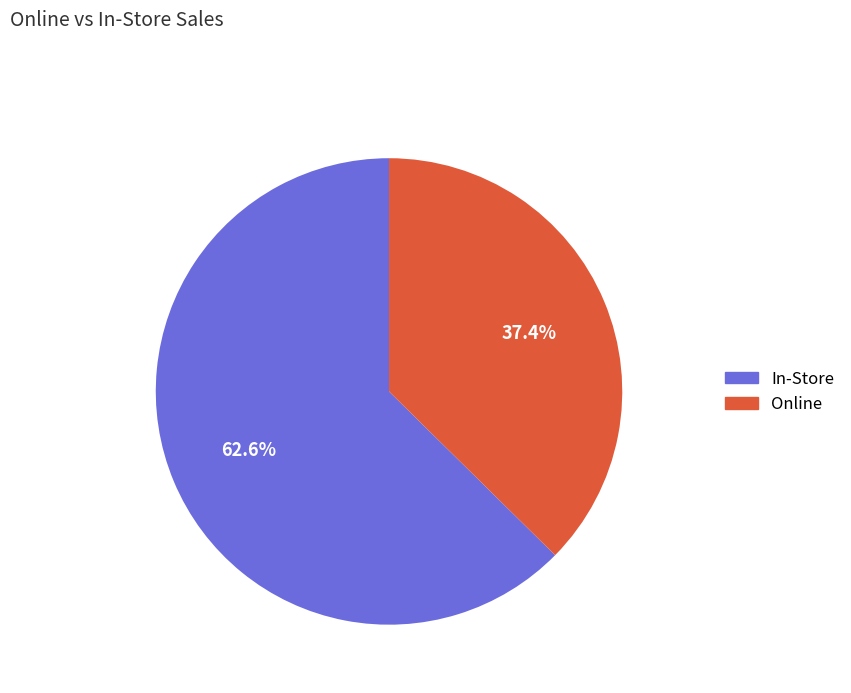

Combined, do In-Store and Online account for over 50%?

Yes